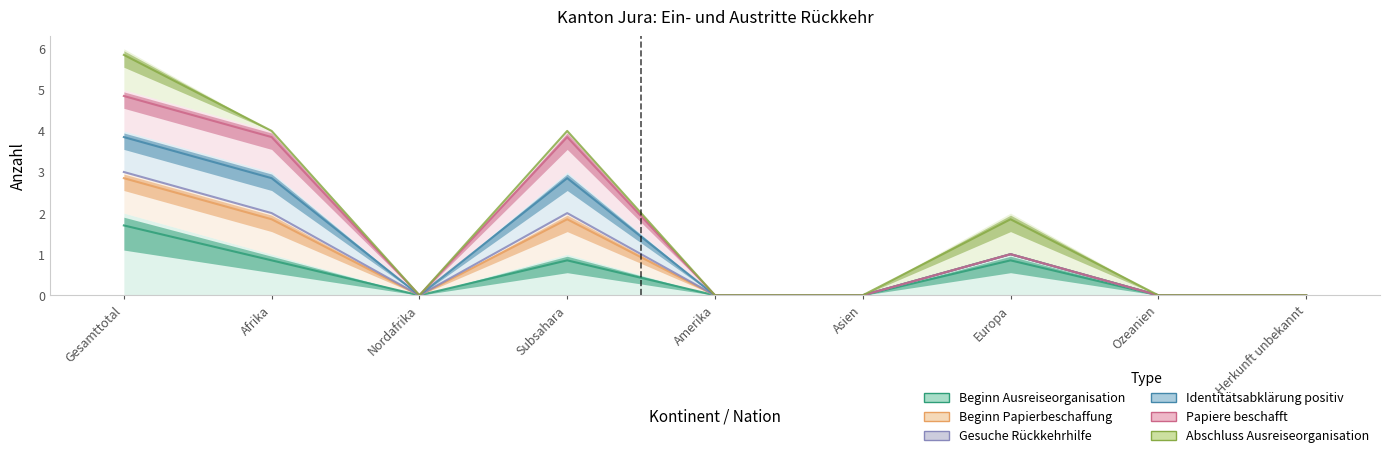

How many positive values does the Papiere beschafft series have?

4